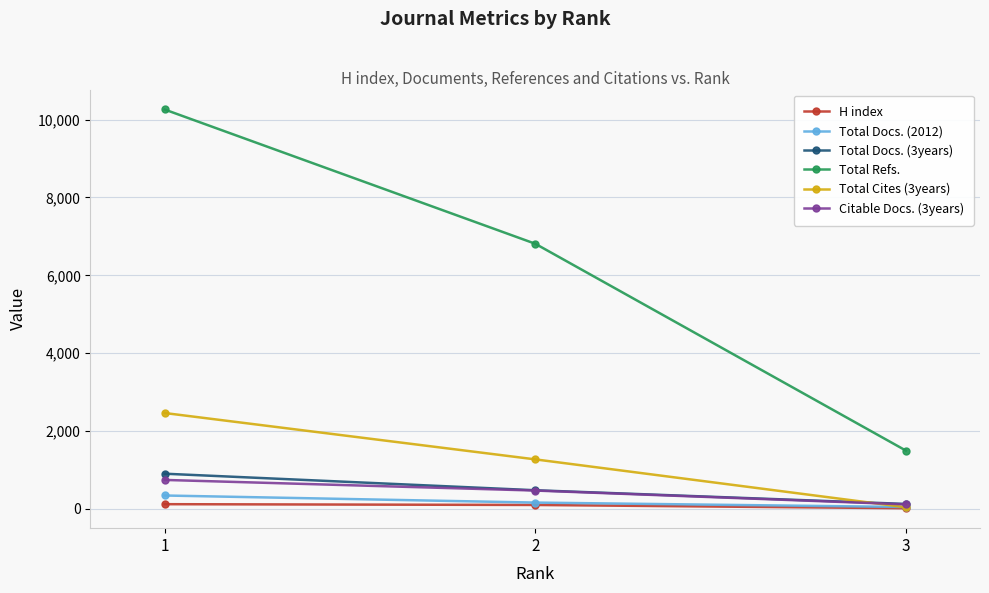

Which series has the largest total across all categories?

Total Refs.